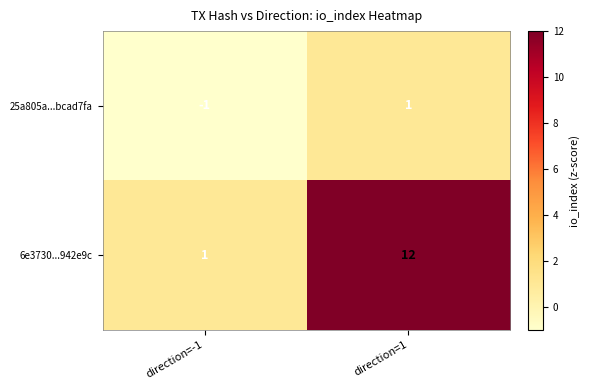

Is it true that 25a805a...bcad7fa equals 0 at direction=-1?

False